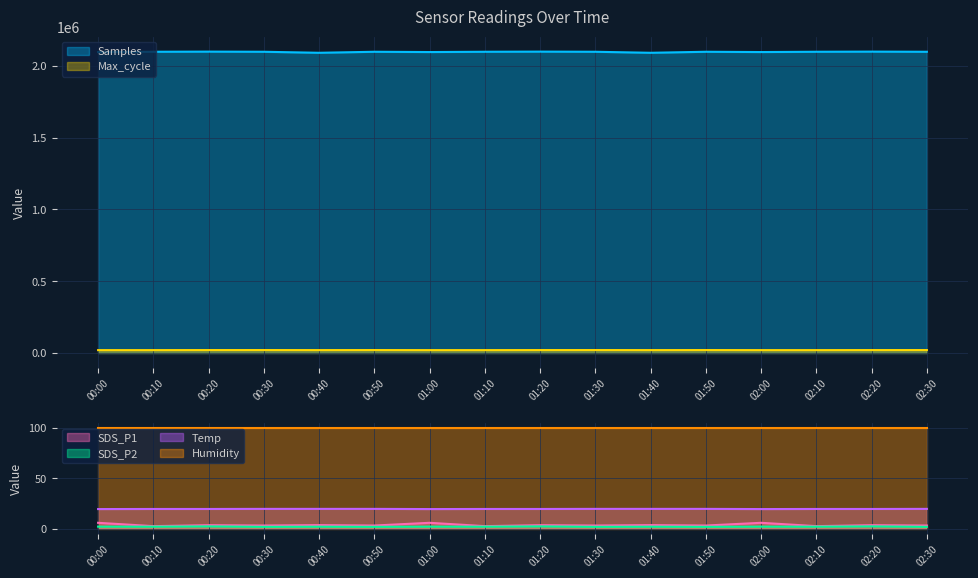

Does the chart display data point markers on the line(s)?

No